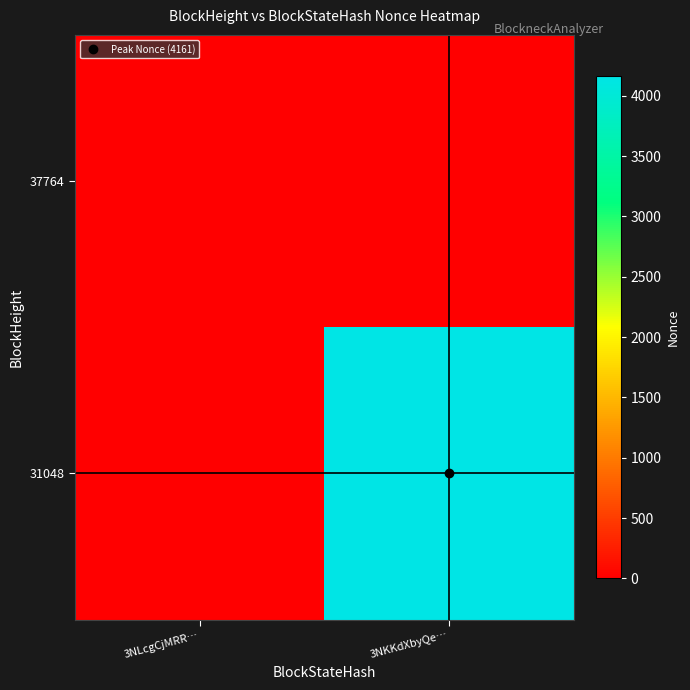

Reading left to right, list all the values displayed in this chart.

37764: 3NLcgCjMRR…=0	3NKKdXbyQe…=0
31048: 3NLcgCjMRR…=0	3NKKdXbyQe…=4161